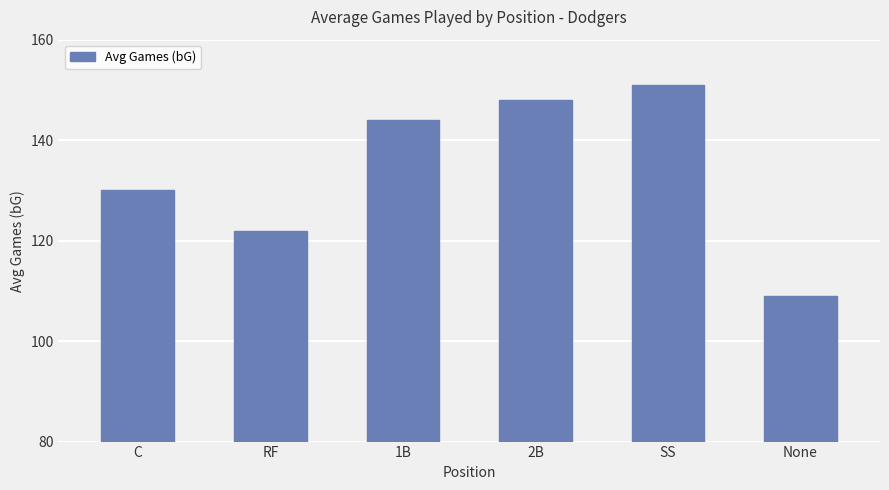

Read the value at 2B, to the nearest 5.

150